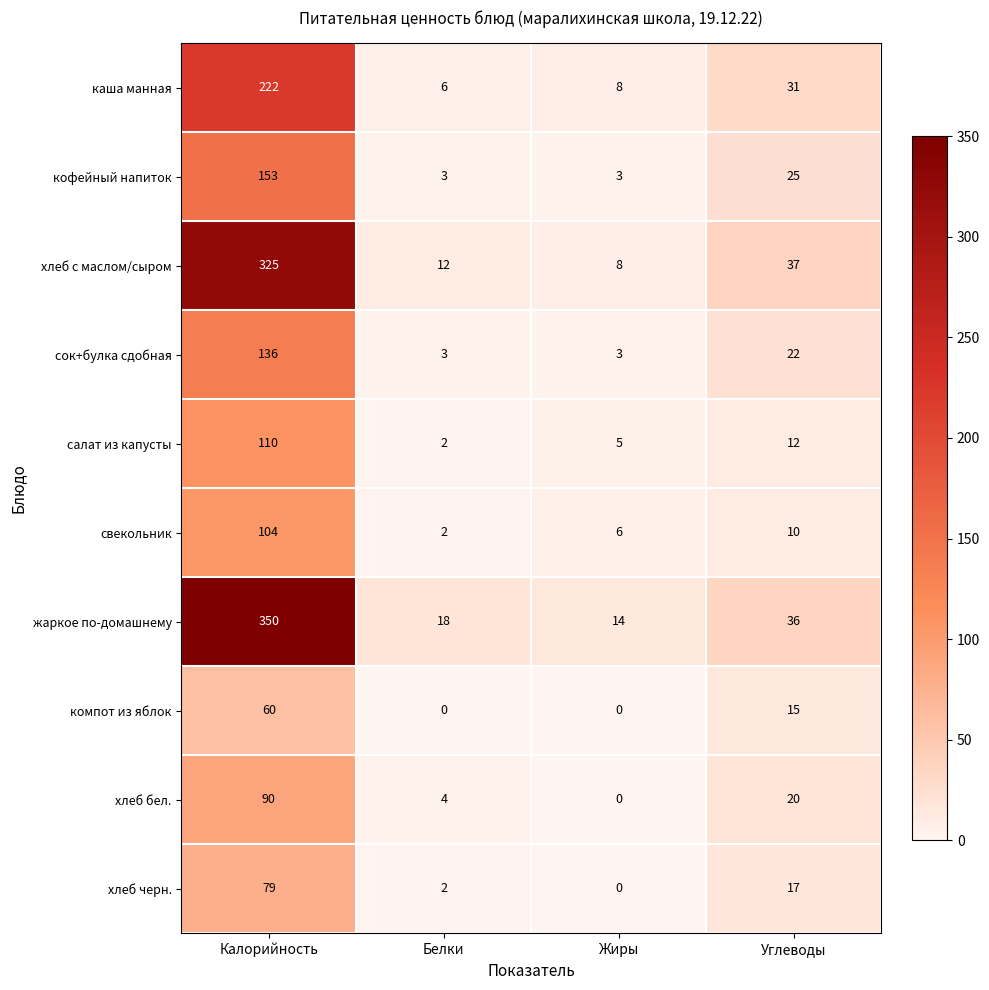

What is the spread (max minus min) of values at Белки?

18